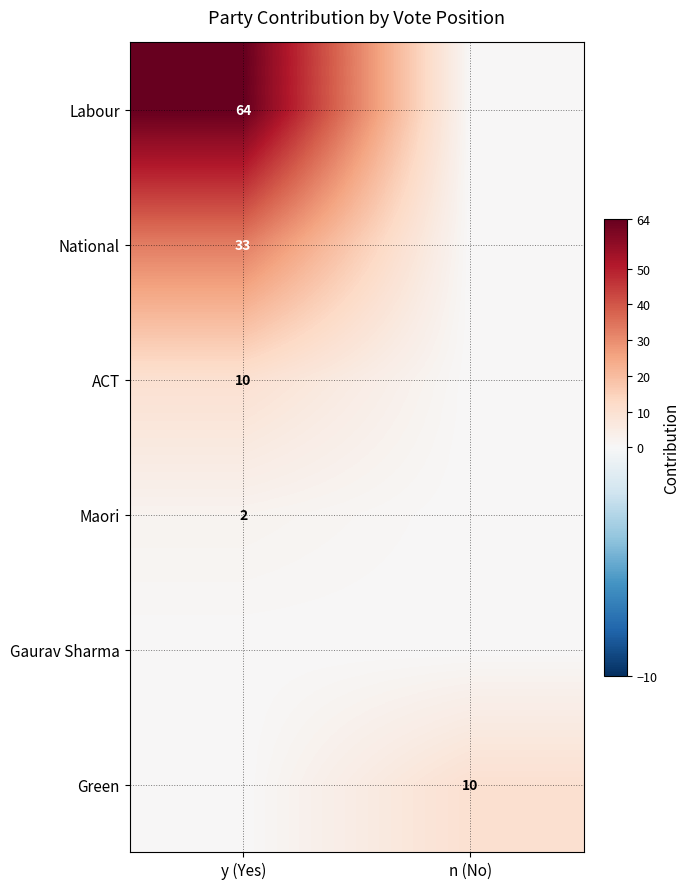

How many distinct data groups are displayed?

6